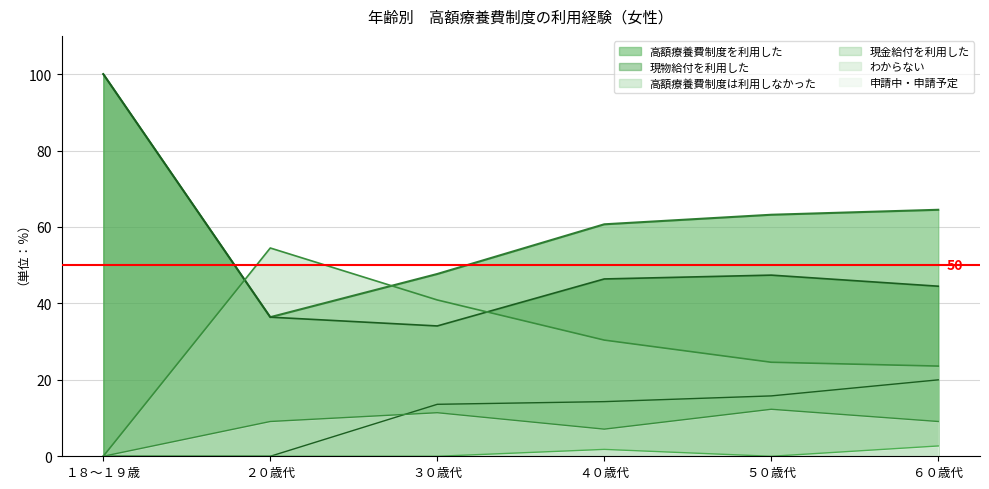

The value of 現金給付を利用した at ６０歳代 is 9.9. True or false?

False